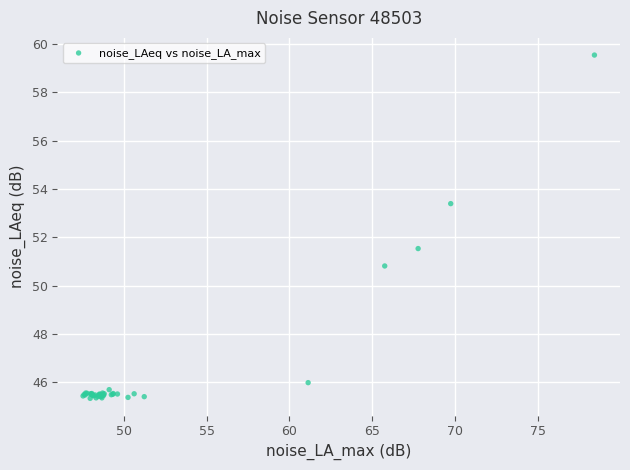

What Y value in the scatter plot is closest to 52?

51.5